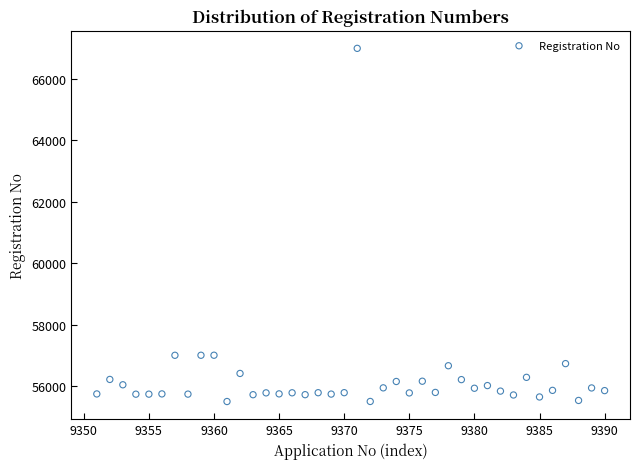

What is the range of Y values (max minus min)?

11497